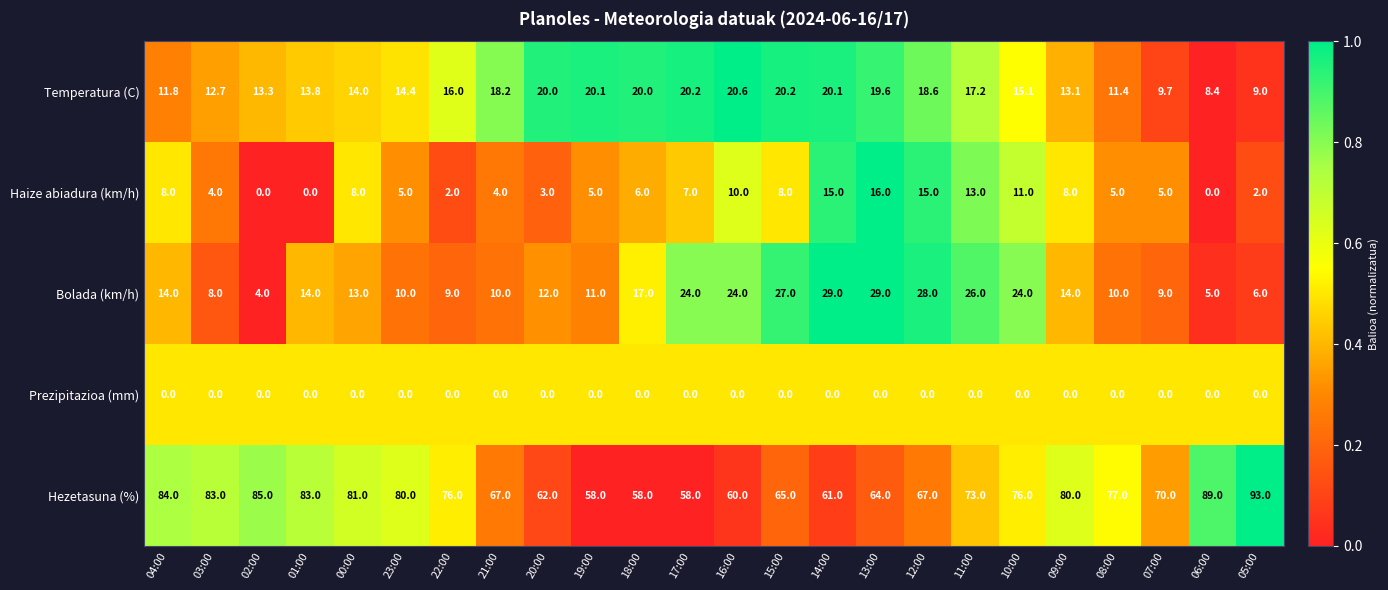

Which category has the lowest value in the Bolada (km/h) series?

02:00